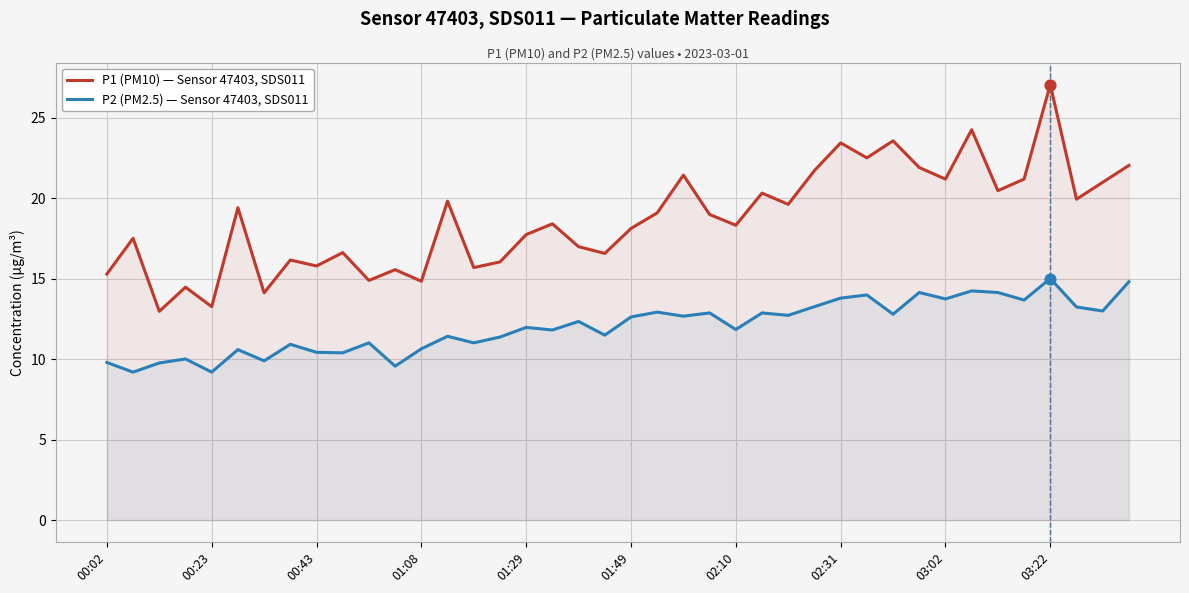

What are all the series names shown in the legend?

P1 (PM10) — Sensor 47403, SDS011, P2 (PM2.5) — Sensor 47403, SDS011